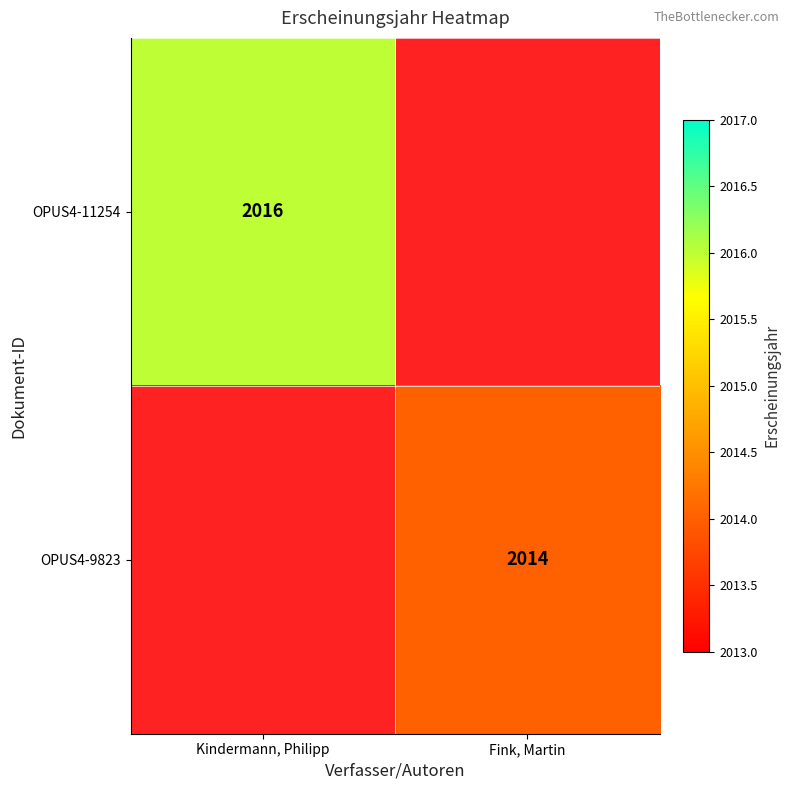

Is the value of OPUS4-9823 at Fink, Martin greater than the value of OPUS4-11254 at Kindermann, Philipp?

No